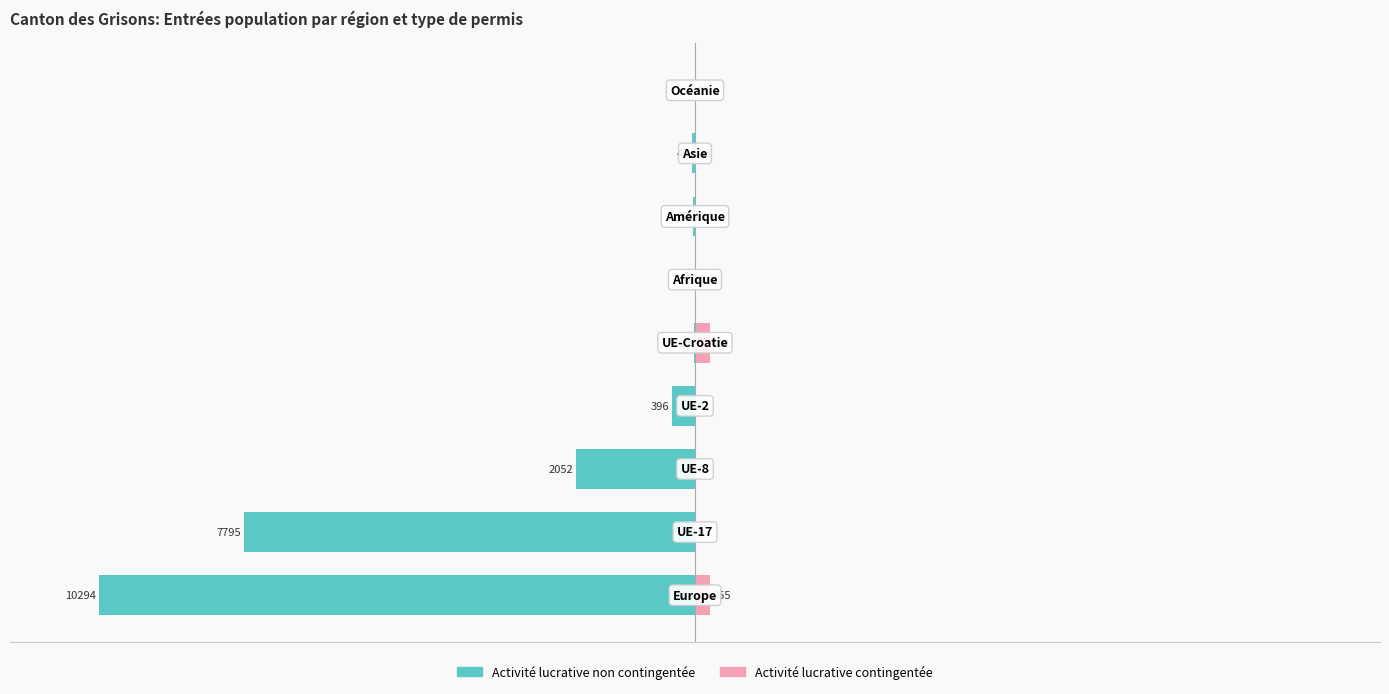

At how many categories does at least one series exceed -31?

9